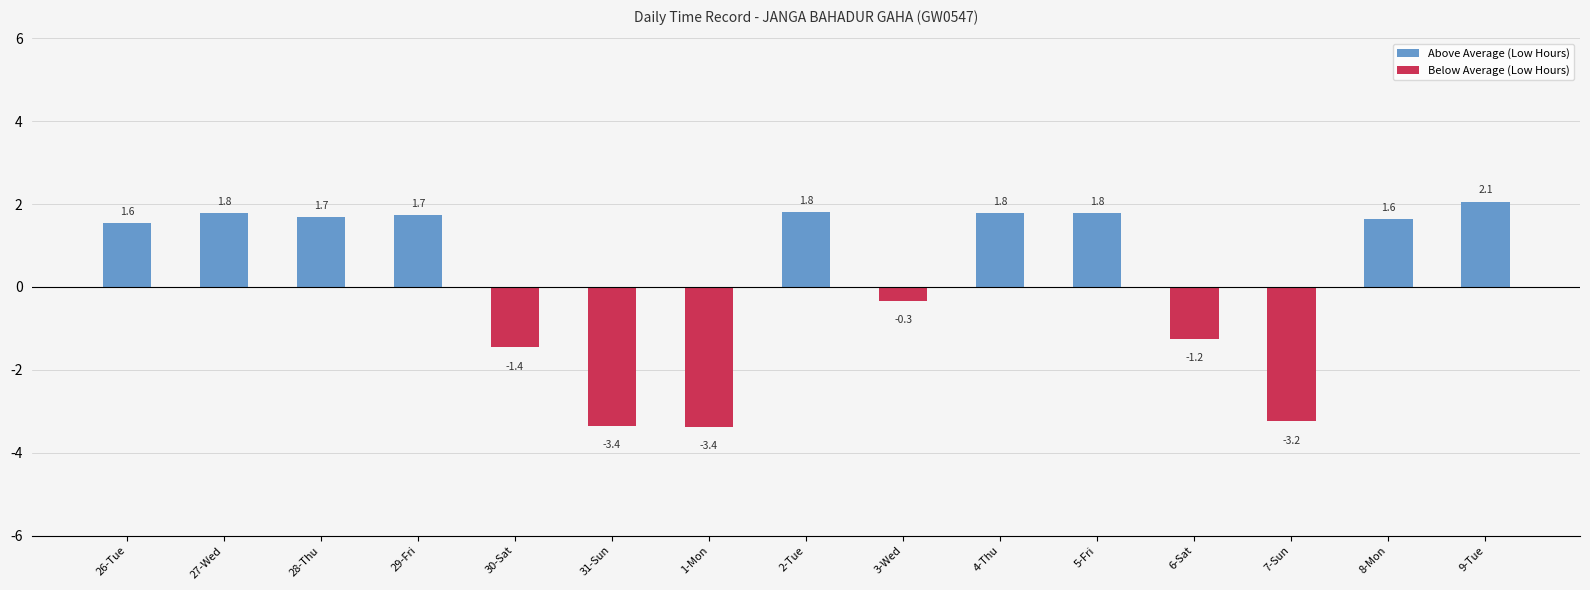

At which label is the value closest to 0?

3-Wed